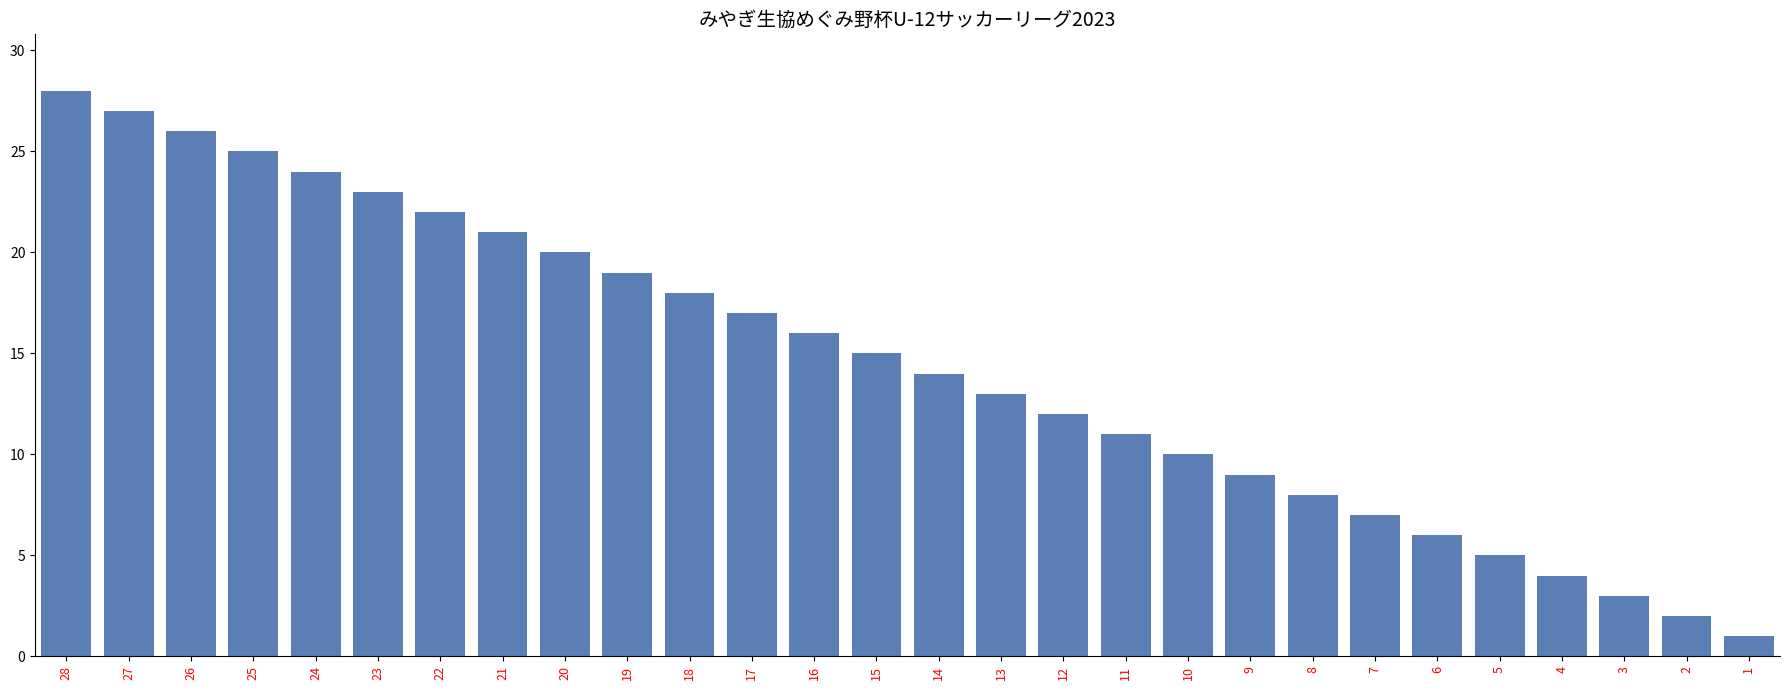

How many categories are shown in the chart?

28